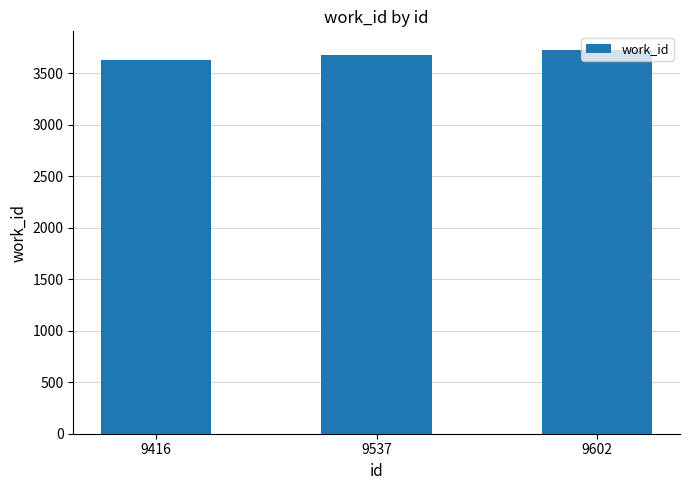

What is the sum of the values at 9416 and 9602?

7346